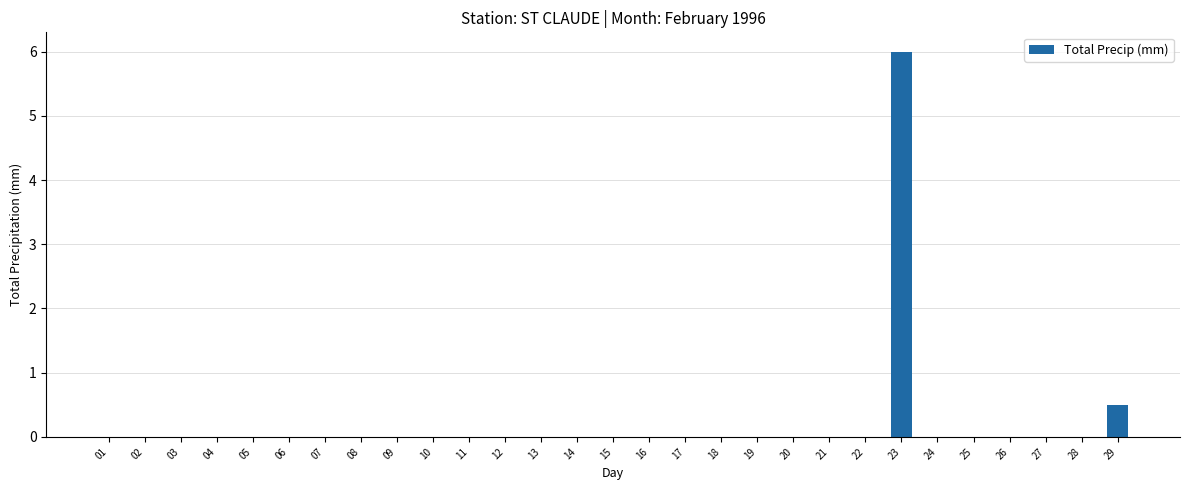

The chart shows a value of 0.0 at 20. True or false?

True